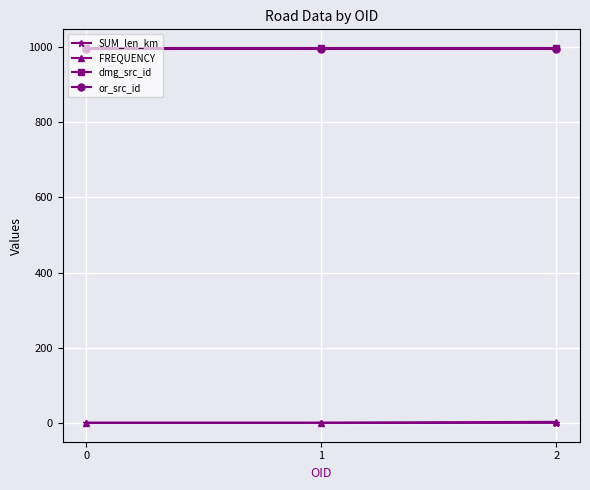

What is the value of the or_src_id point at the 1st from the left?

994.0